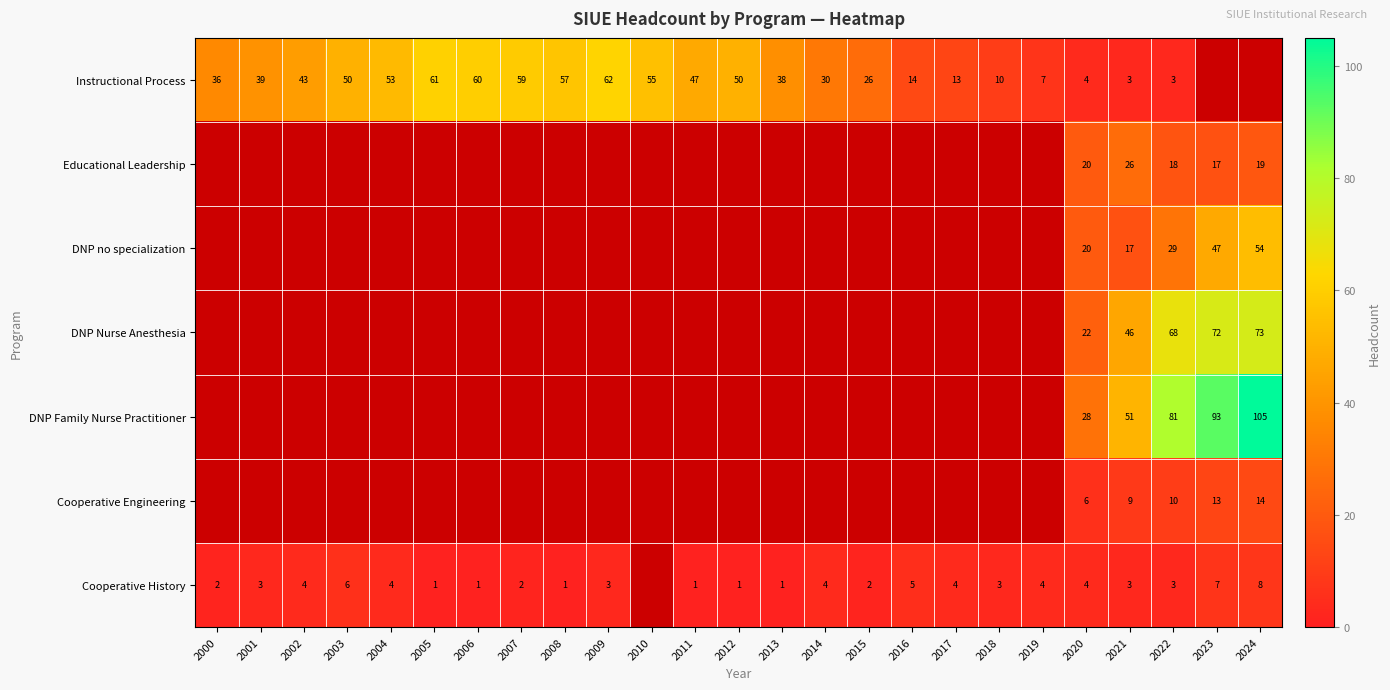

At which category is the sum across all series the highest?

2022